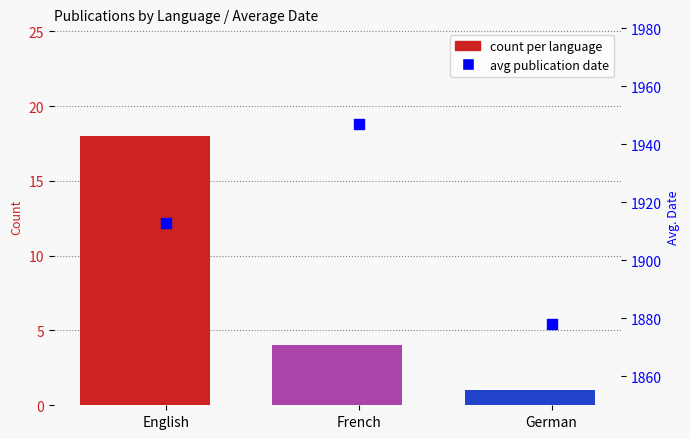

What is the change in value from French to German?

-3